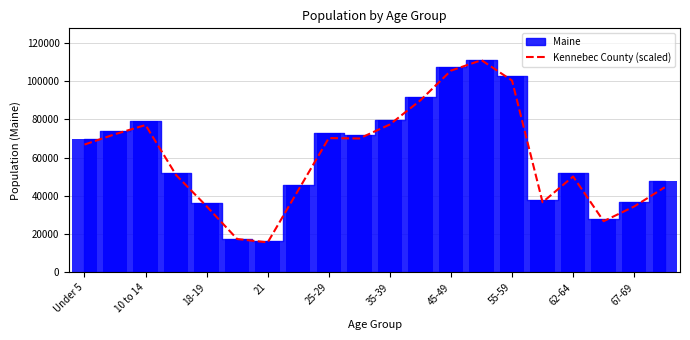

At which label is Kennebec County (scaled) closest to 63316?

Under 5